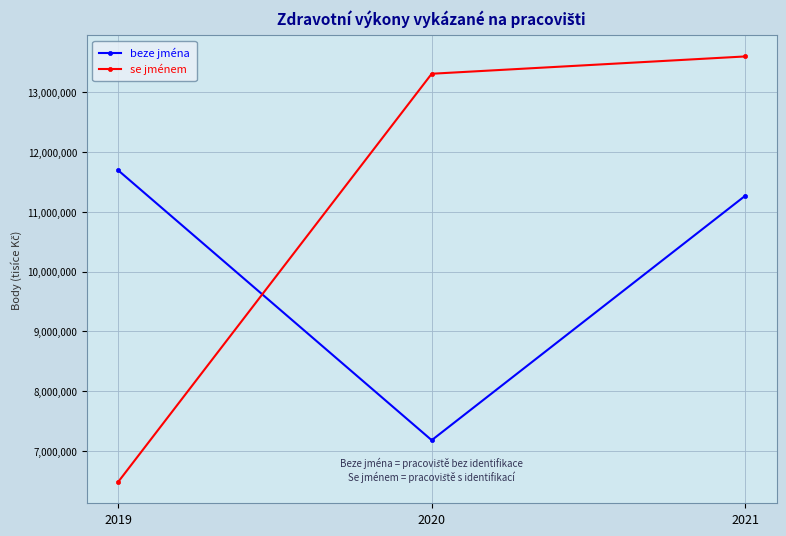

What are all the series names shown in the legend?

beze jména, se jménem